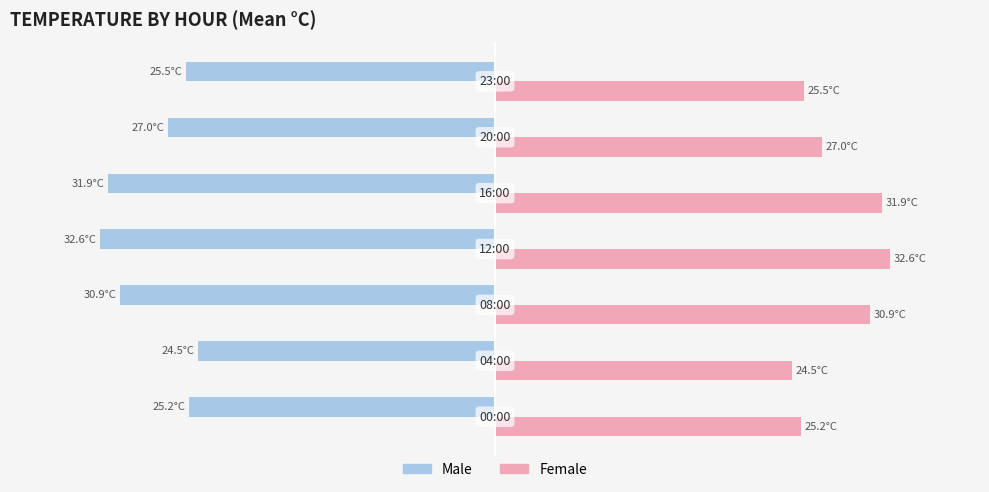

What are all the series names shown in the legend?

Male, Female